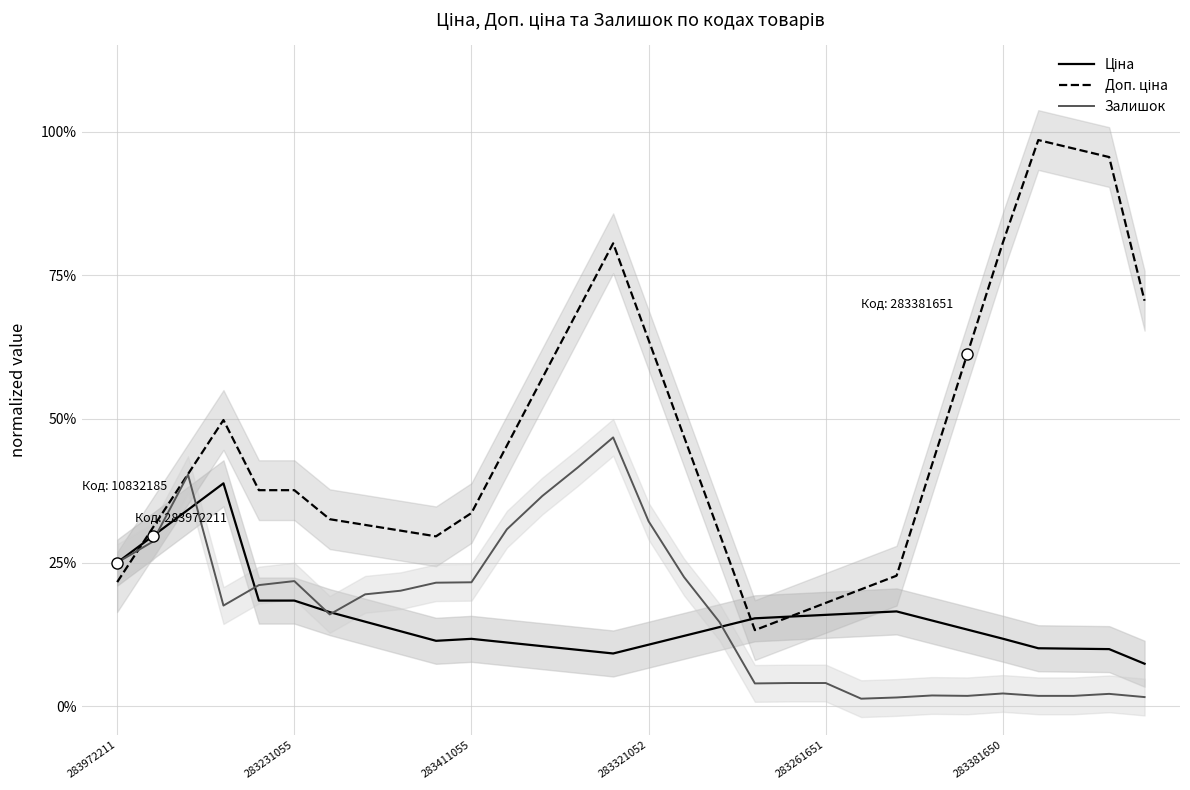

What position from the left is 283231055?

2